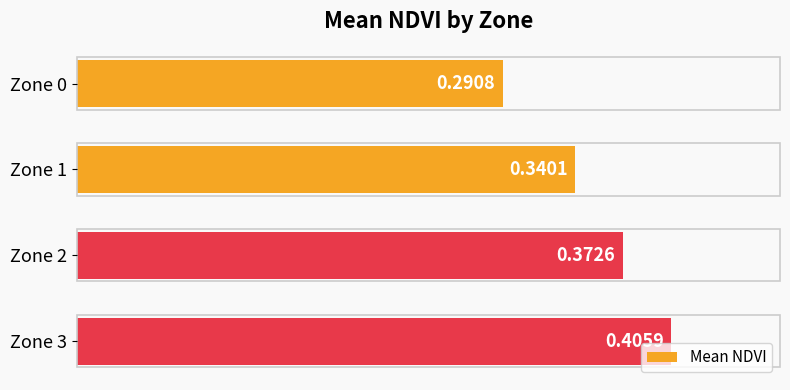

Rank the categories by value from lowest to highest.

Zone 0, Zone 1, Zone 2, Zone 3